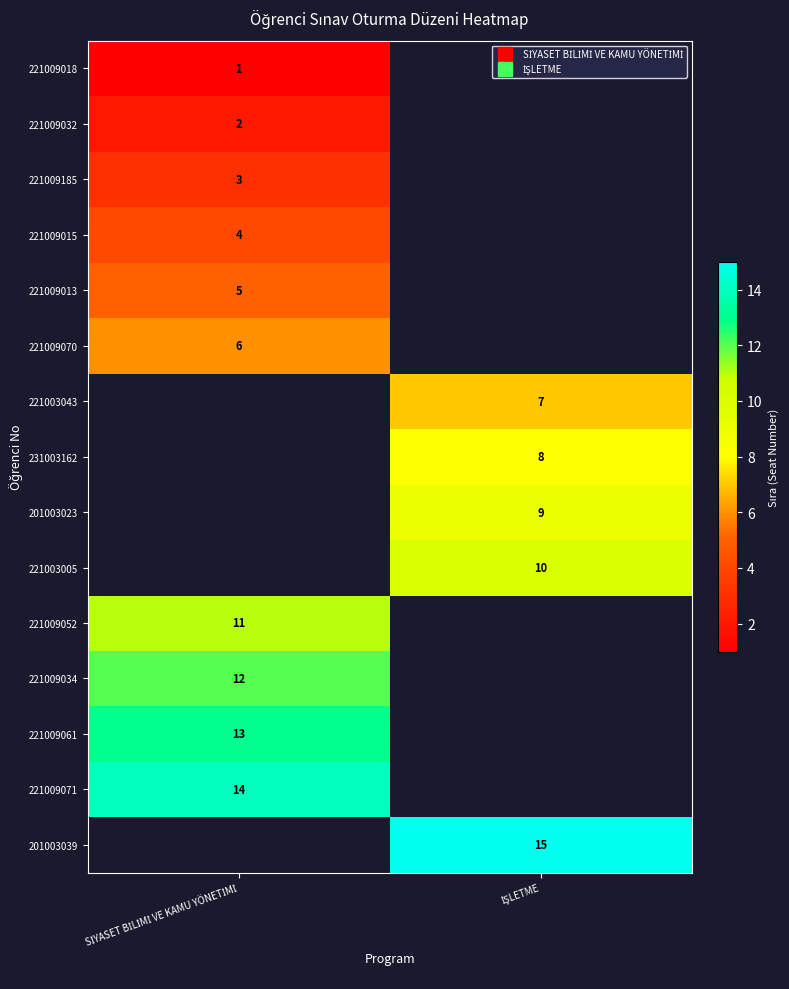

Is it true that 221009061 equals 4.2 at SİYASET BİLİMİ VE KAMU YÖNETİMİ?

False